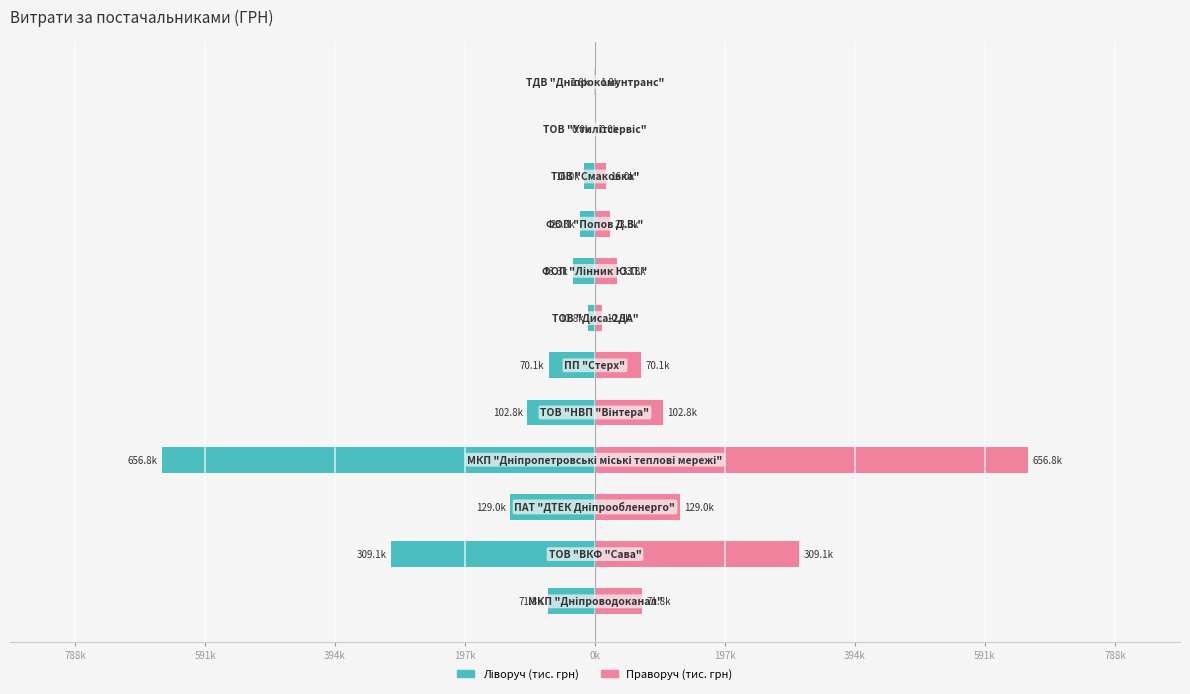

Which series has the largest total across all categories?

Праворуч (тис. грн)